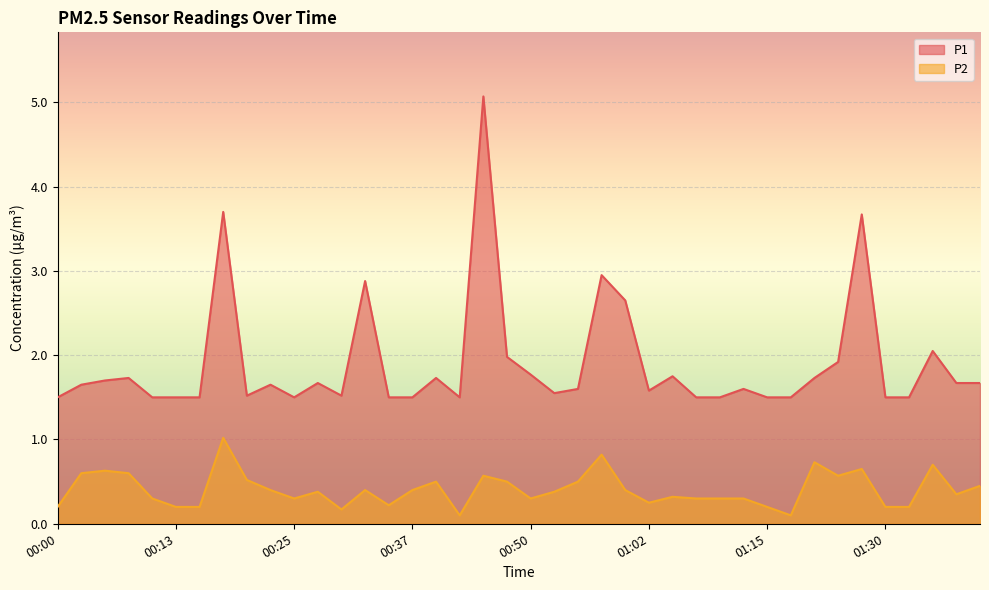

What is the minimum value for P2?

0.1